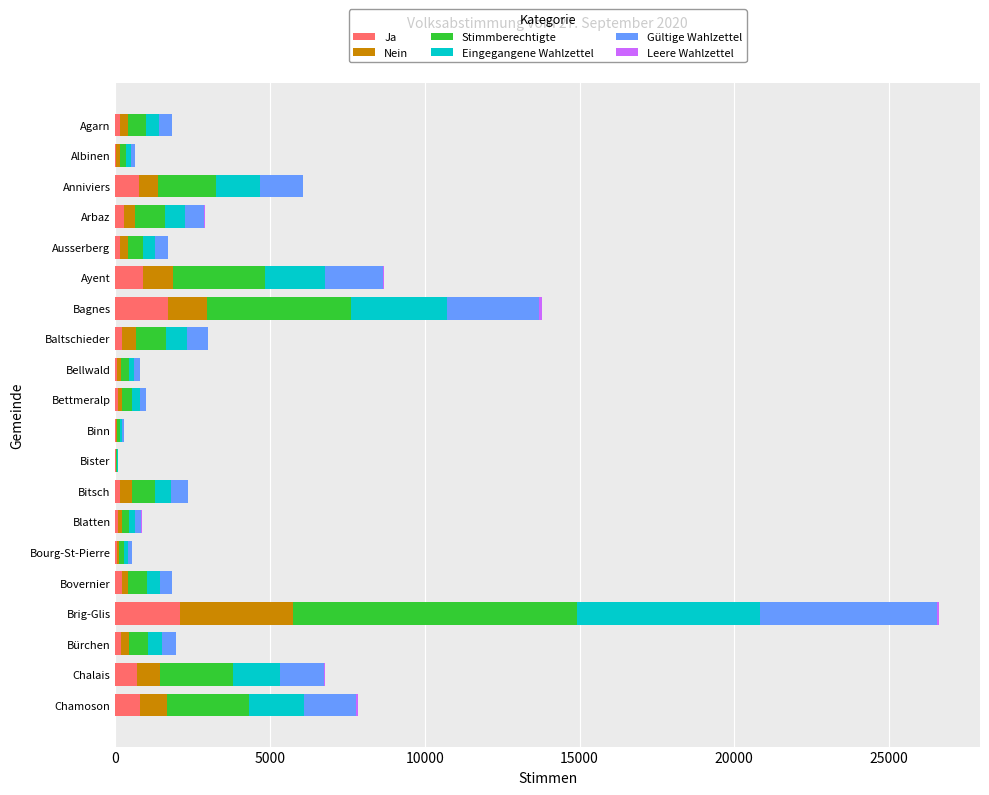

At which category is the sum across all series the highest?

Brig-Glis